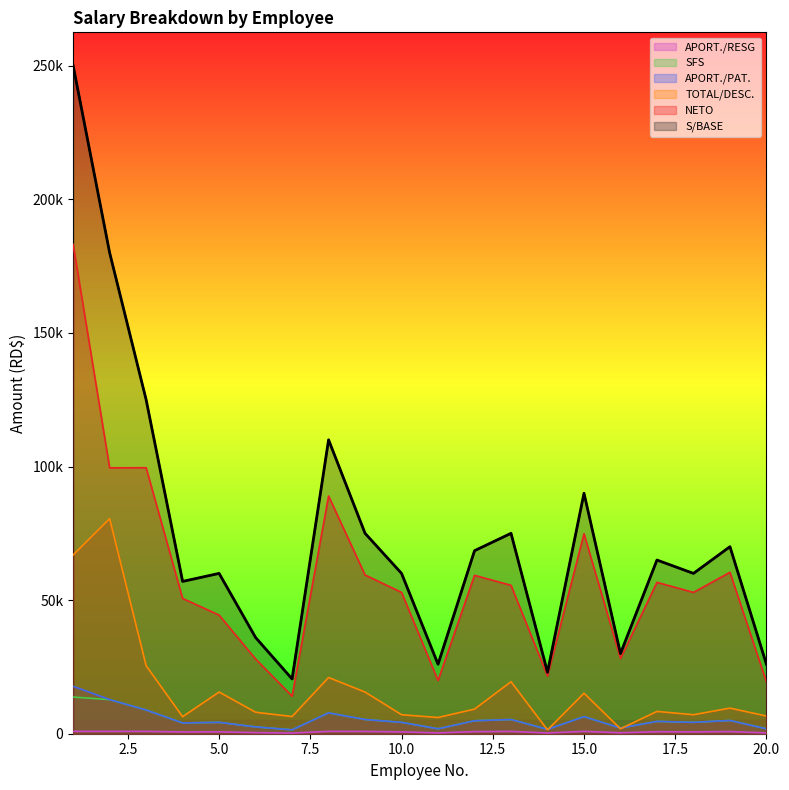

At which label is APORT./RESG closest to 562?

4